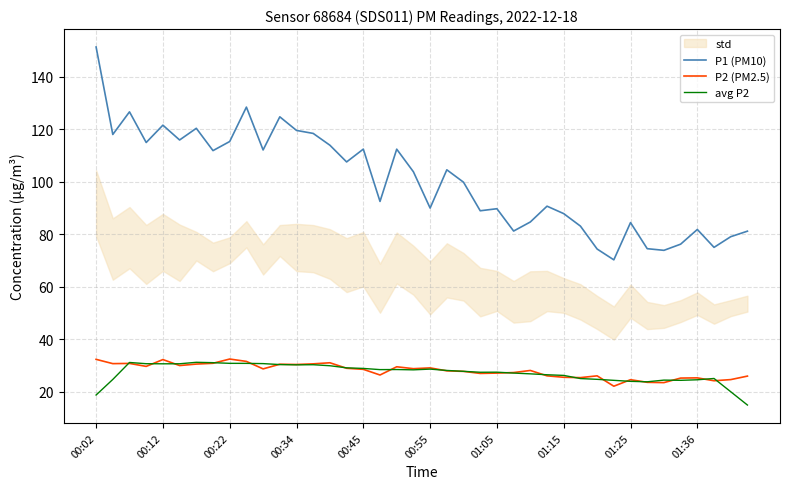

What is the lowest value of the avg P2 series?

15.0